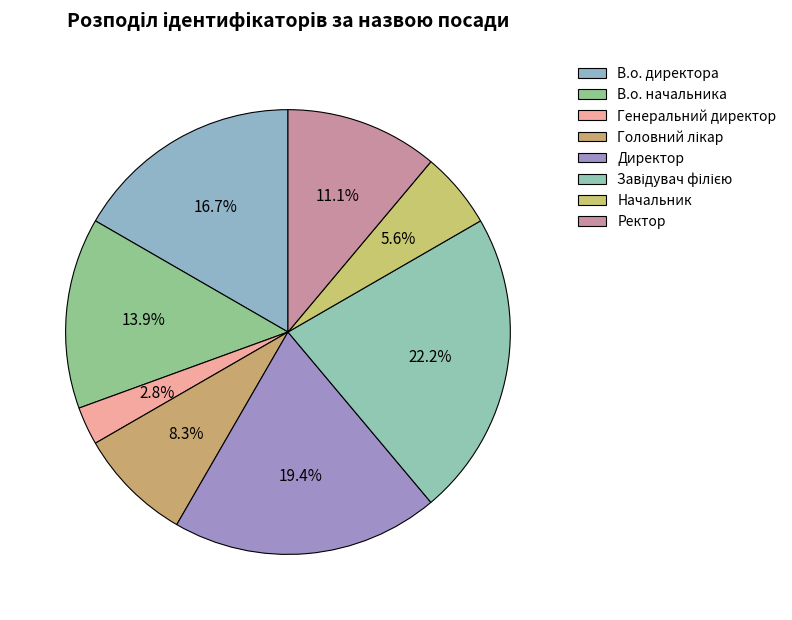

Which category has the biggest portion of the pie?

Завідувач філією